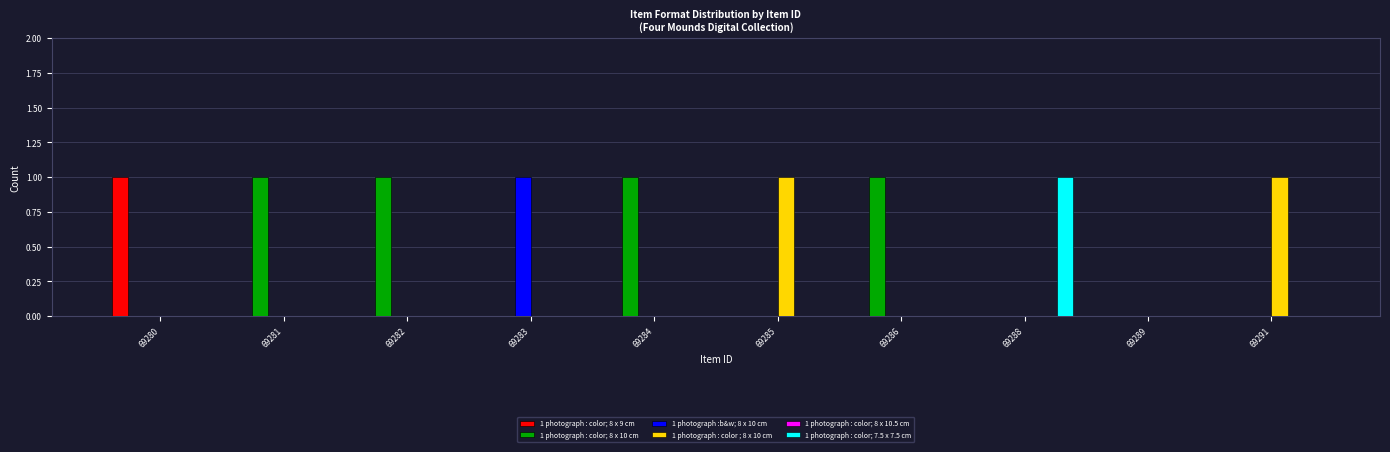

Is it true that 1 photograph : color; 8 x 10 cm equals 0 at 69288?

True